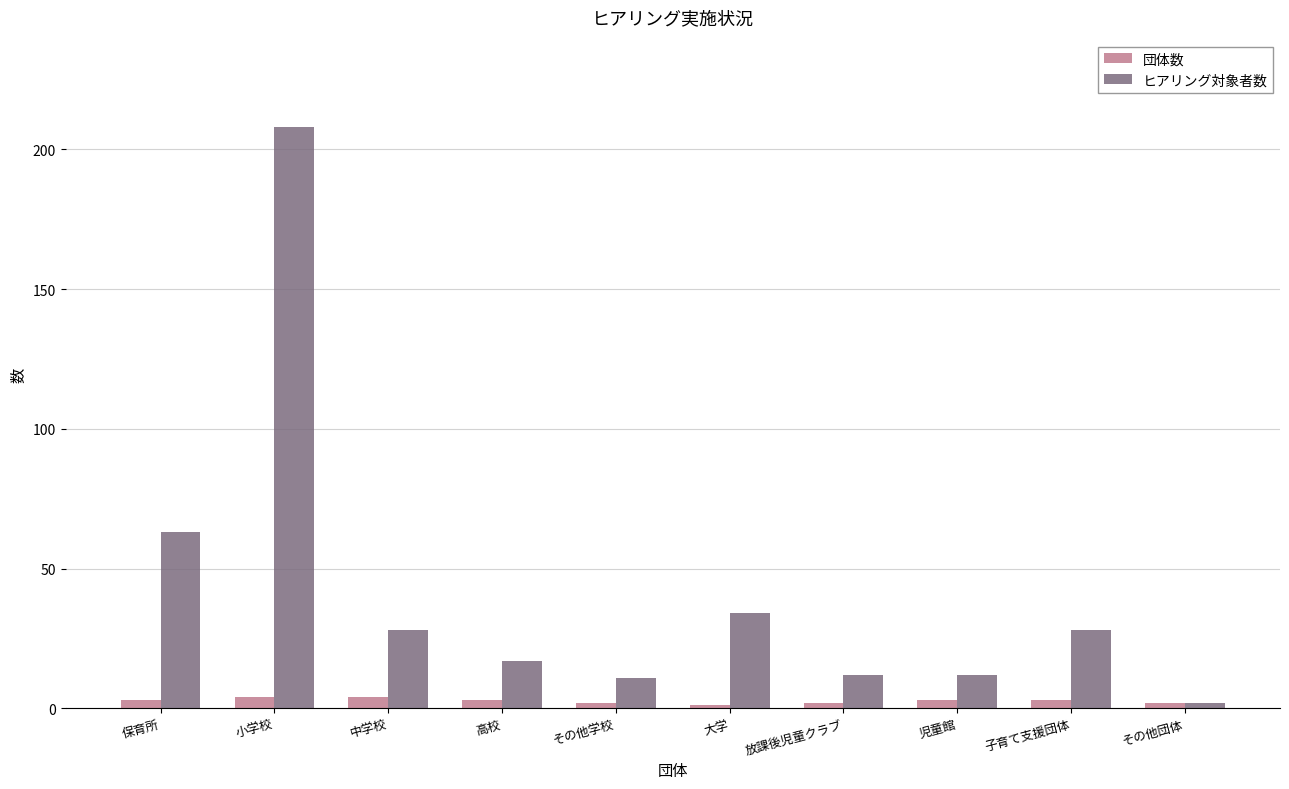

Reading left to right, what are all the values shown in this chart?

団体数: 保育所=3	小学校=4	中学校=4	高校=3	その他学校=2	大学=1	放課後児童クラブ=2	児童館=3	子育て支援団体=3	その他団体=2
ヒアリング対象者数: 保育所=63	小学校=208	中学校=28	高校=17	その他学校=11	大学=34	放課後児童クラブ=12	児童館=12	子育て支援団体=28	その他団体=2